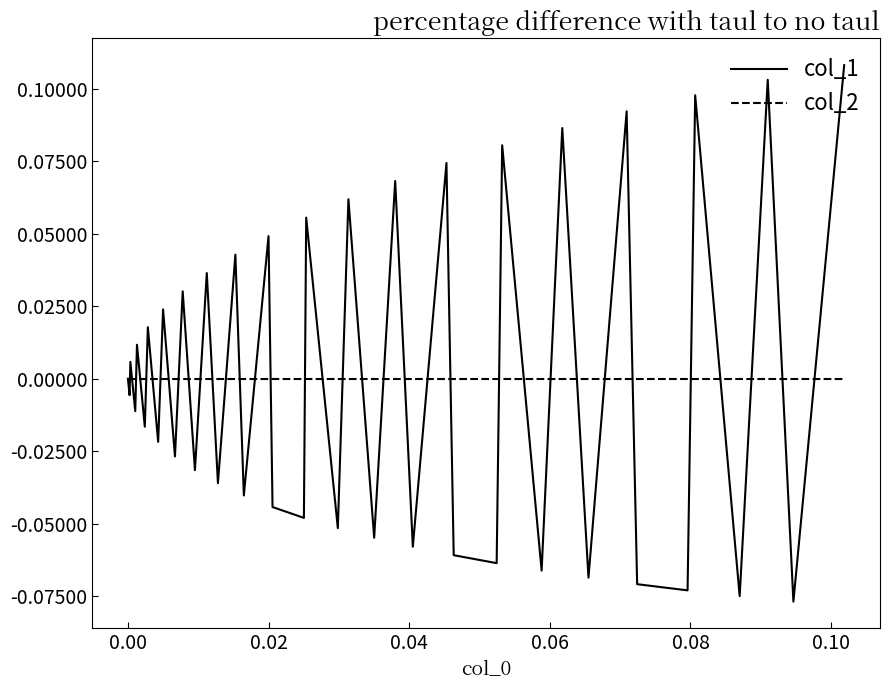

Which series has the largest range (max minus min)?

col_1